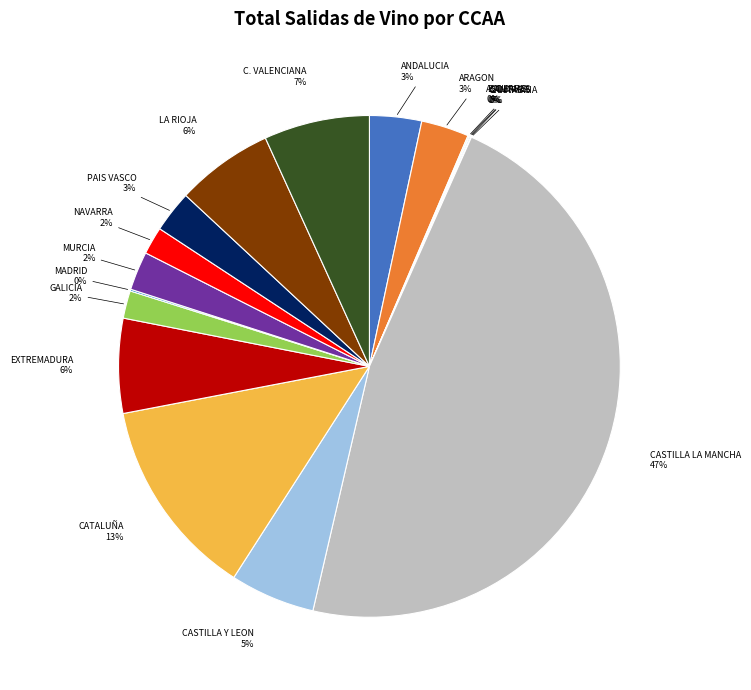

To the nearest percent, what is the average slice percentage?

6%